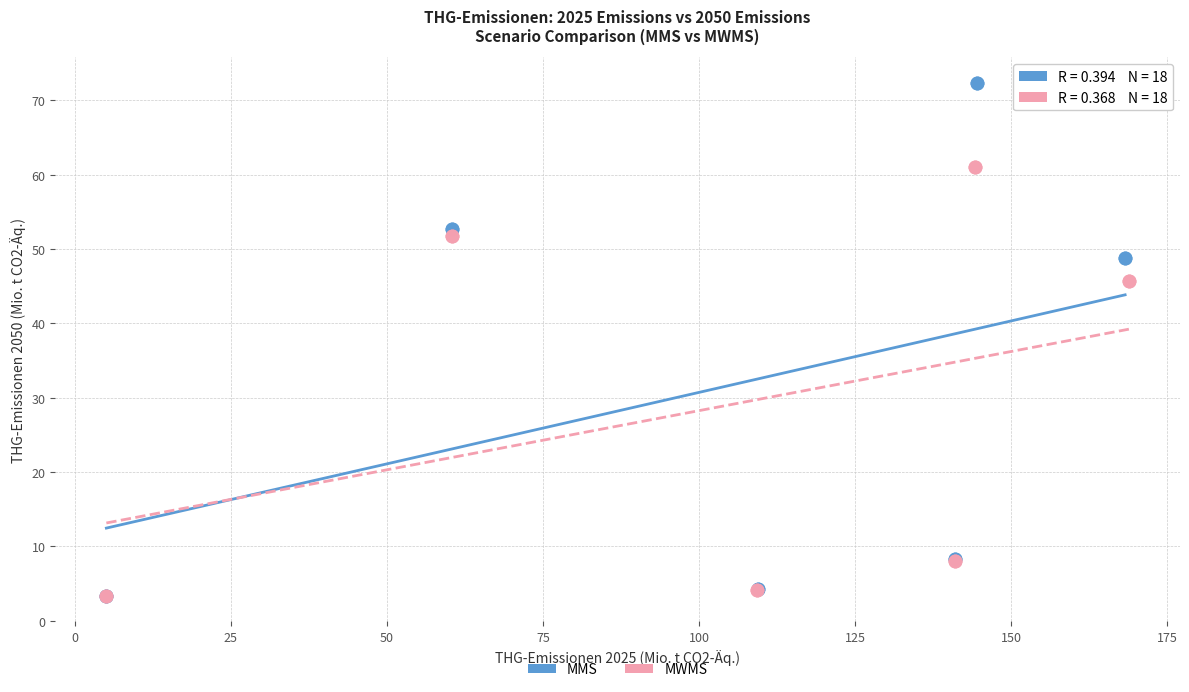

Which series has the widest spread of Y values?

MMS